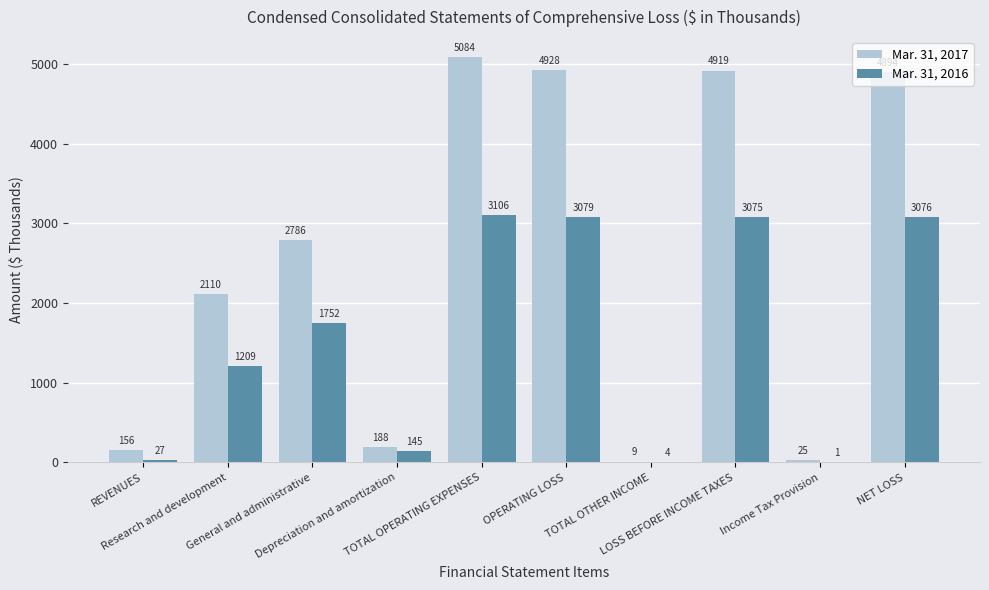

Reading right to left, what are all the values shown in this chart?

Mar. 31, 2017: 4894	25	4919	9	4928	5084	188	2786	2110	156
Mar. 31, 2016: 3076	1	3075	4	3079	3106	145	1752	1209	27